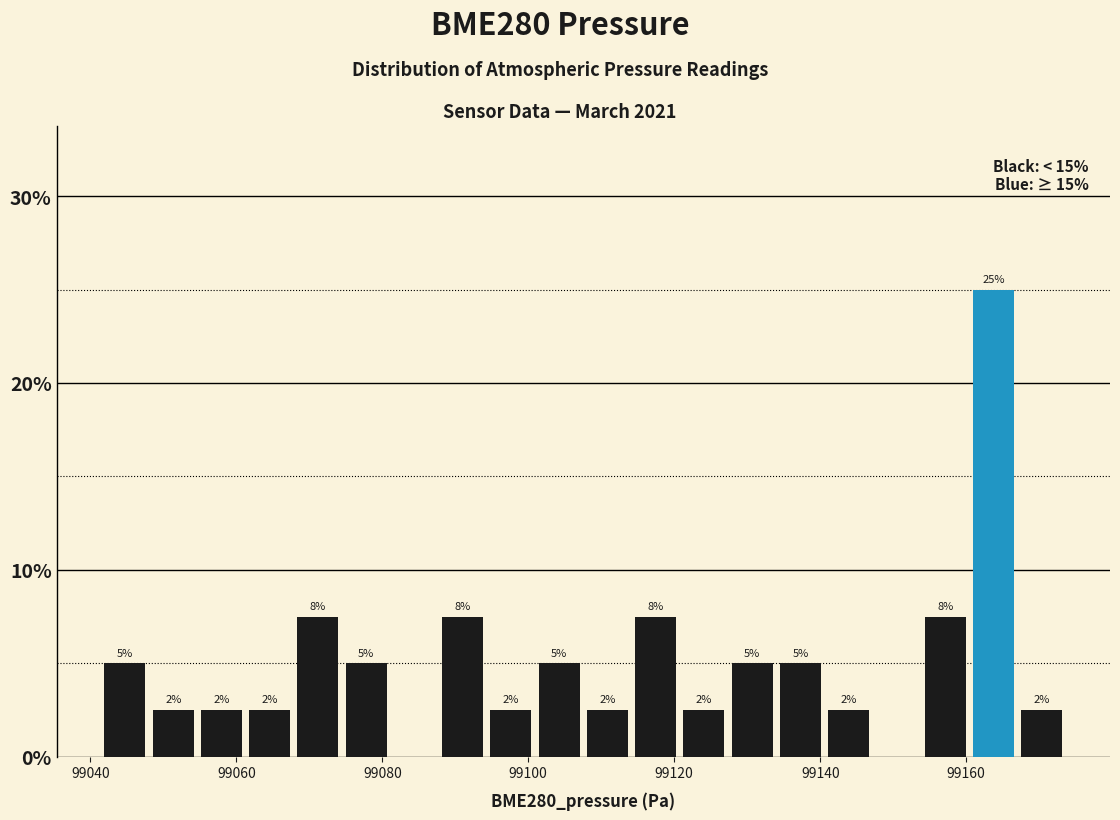

Around what value on the x-axis is the tallest bar? Give the approximate position of its centre, as read against the axis.

99164